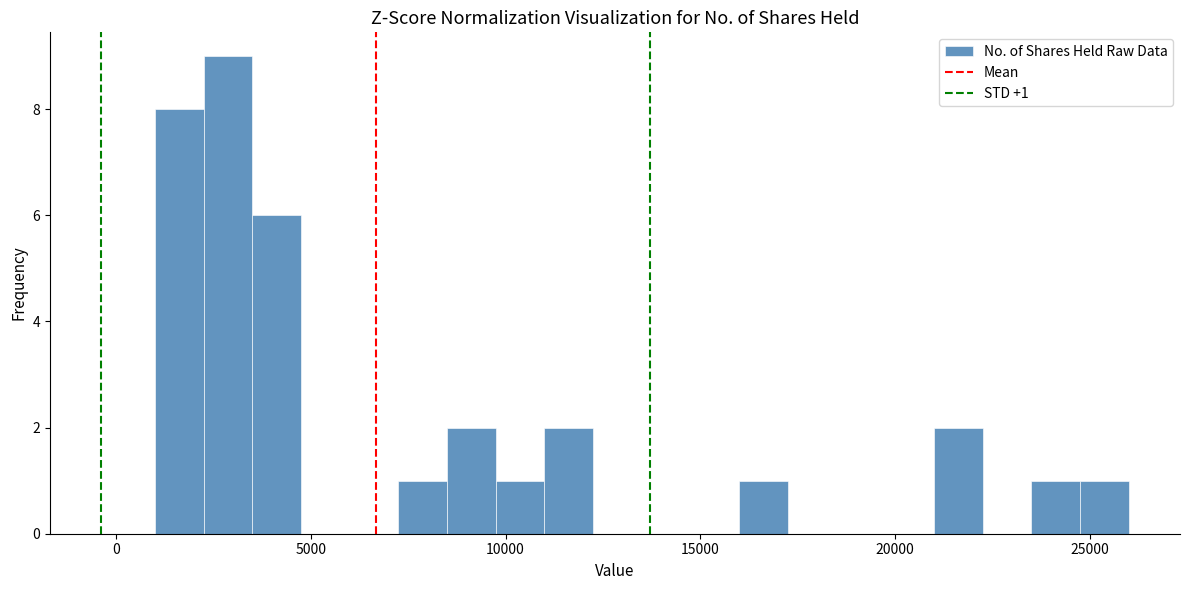

Read against the x-axis, roughly where is the centre of the tallest bar?

3000